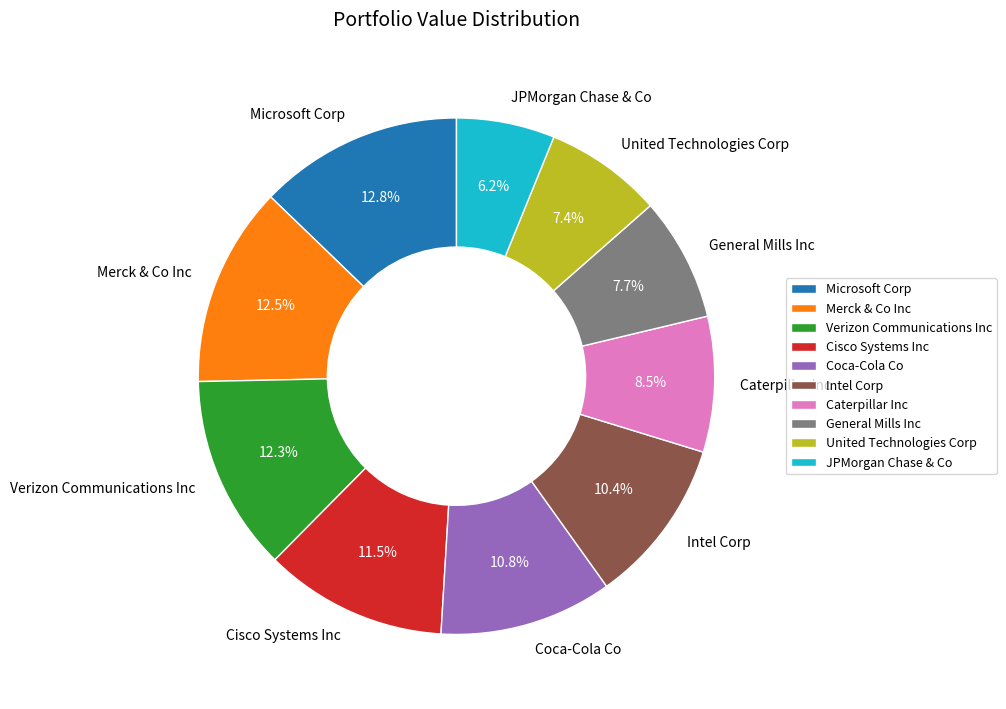

How many segments does this pie chart have?

10